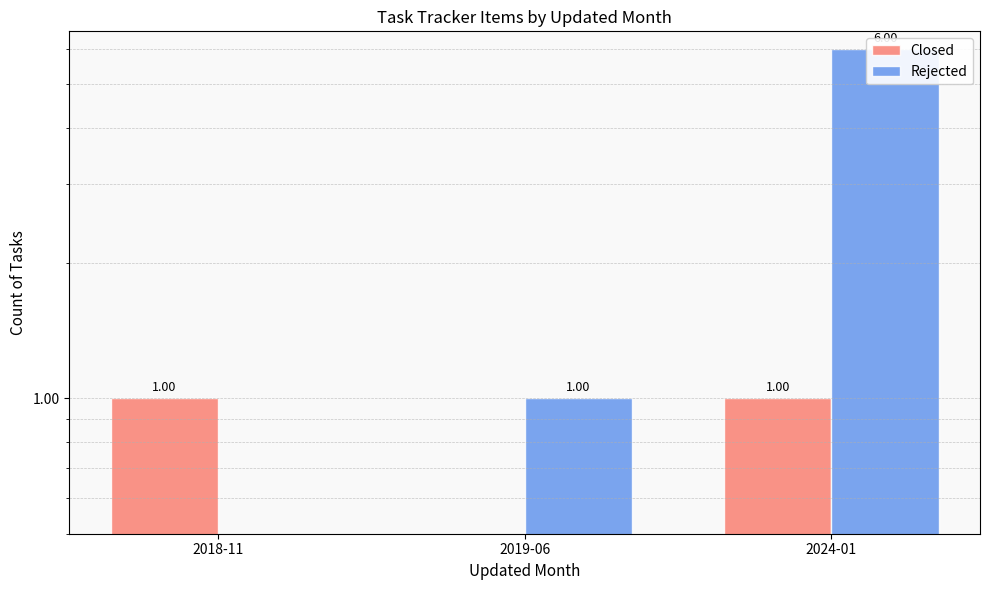

What is the average value of the Rejected series?

2